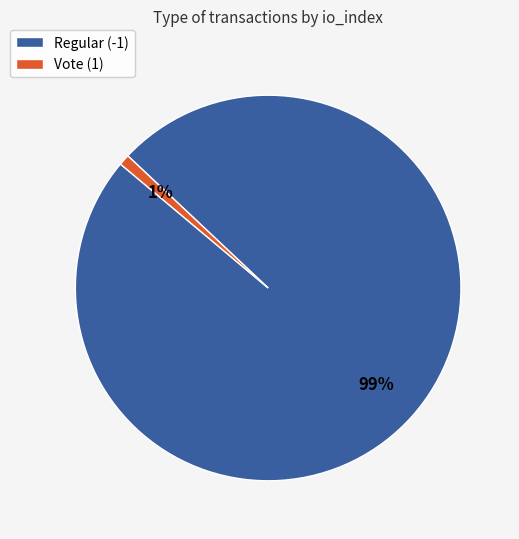

The Regular (-1) slice represents 99% of the pie. True or false?

True